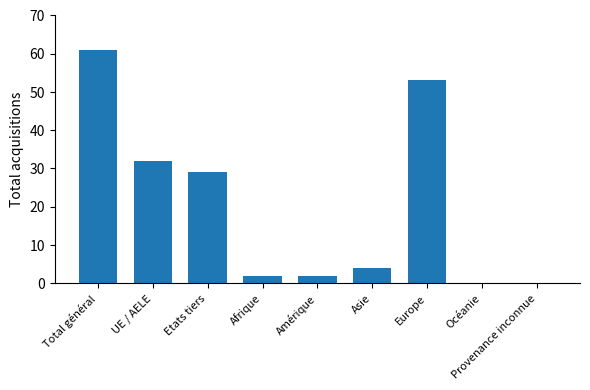

What is the sum of all values?

183